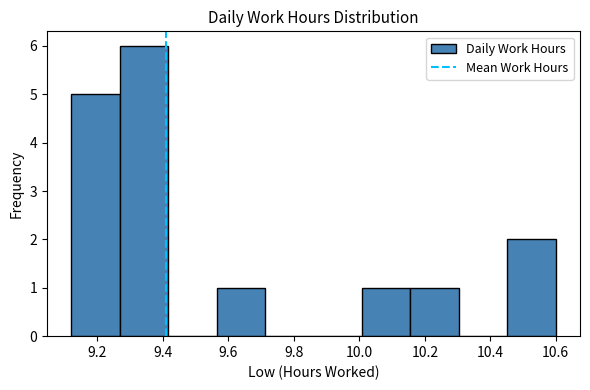

Reading left to right, list every bar in this chart as the range it spans on the x-axis followed by its height. Neither the bar edges nor the heights are printed on the chart, so give them approximately, as read against the axes.

9.120 to 9.268: 5
9.268 to 9.416: 6
9.416 to 9.564: 0
9.564 to 9.712: 1
9.712 to 9.860: 0
9.860 to 10.008: 0
10.008 to 10.156: 1
10.156 to 10.304: 1
10.304 to 10.452: 0
10.452 to 10.600: 2